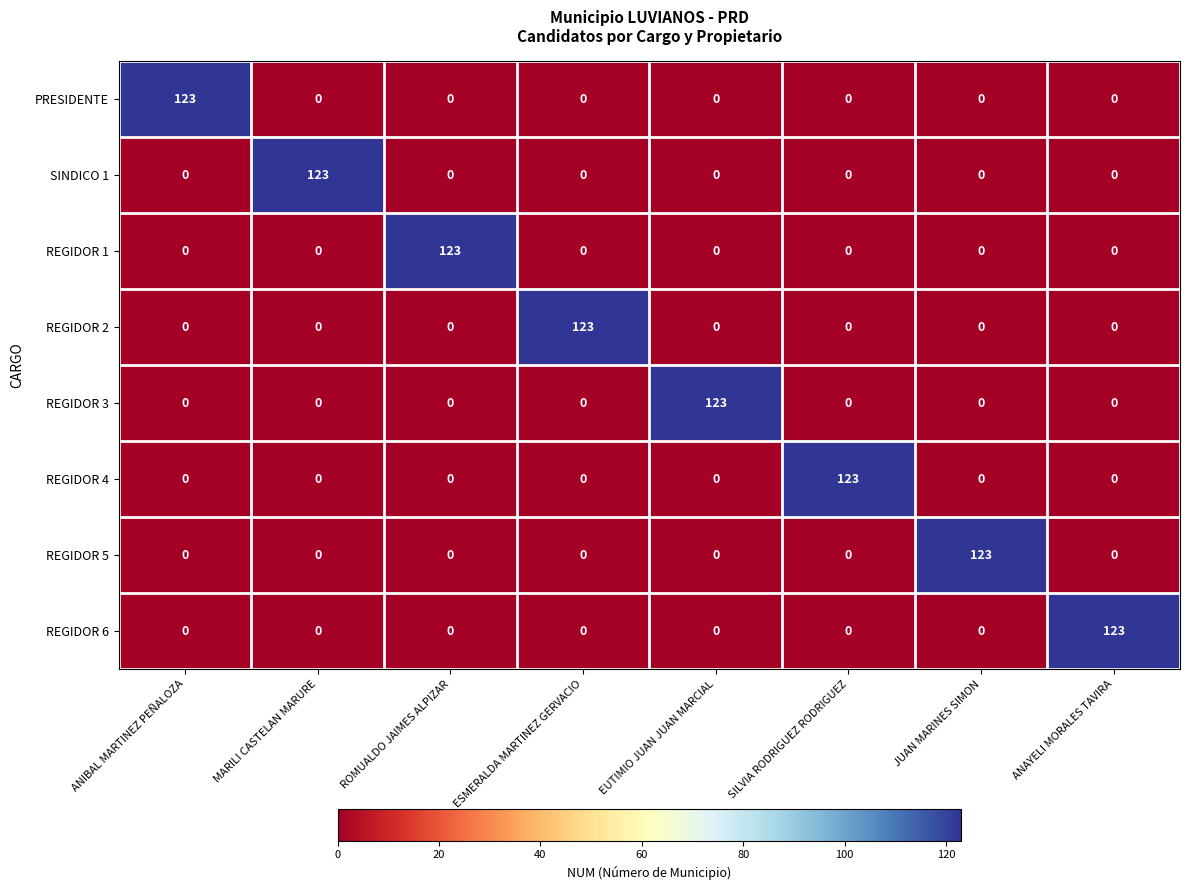

Is it true that REGIDOR 3 equals 67 at EUTIMIO JUAN JUAN MARCIAL?

False